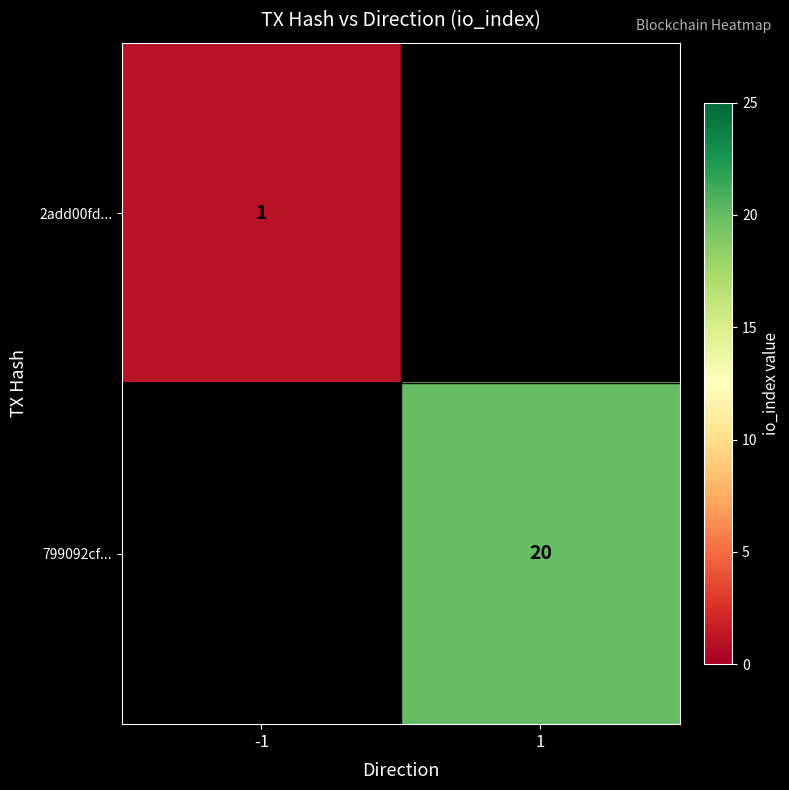

The 2add00fd... series shows 2 at -1. True or false?

False